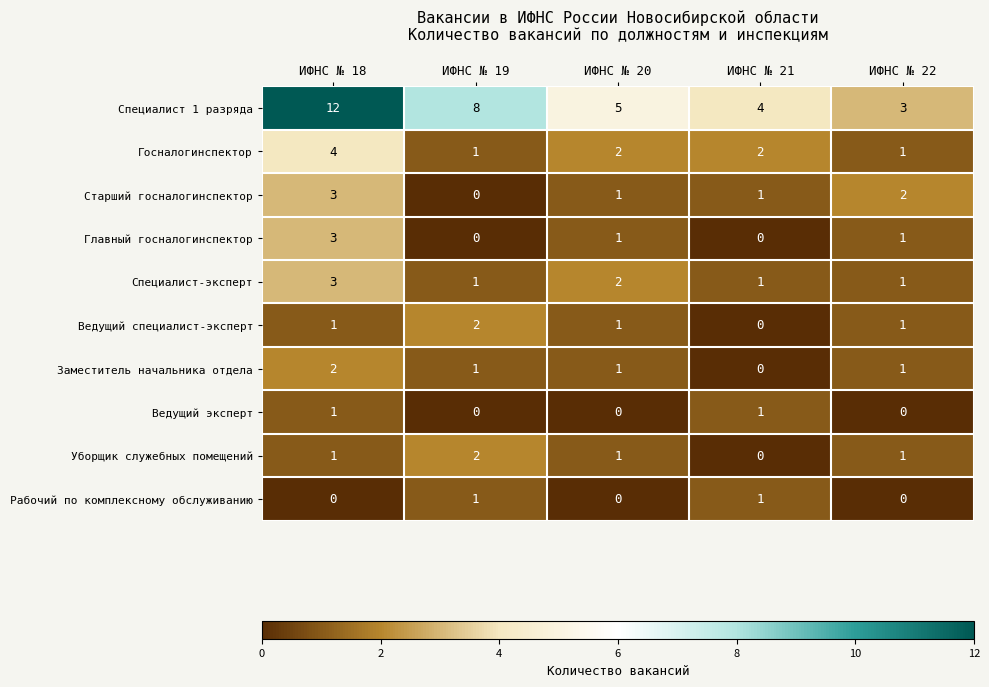

The Уборщик служебных помещений series shows 1 at ИФНС № 22. True or false?

True